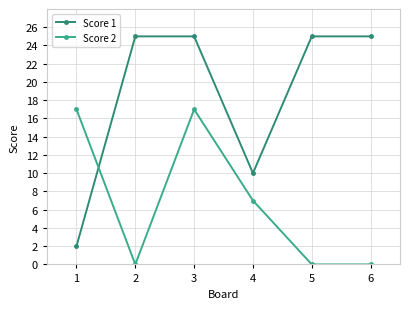

Where is the first local minimum for Score 1?

4